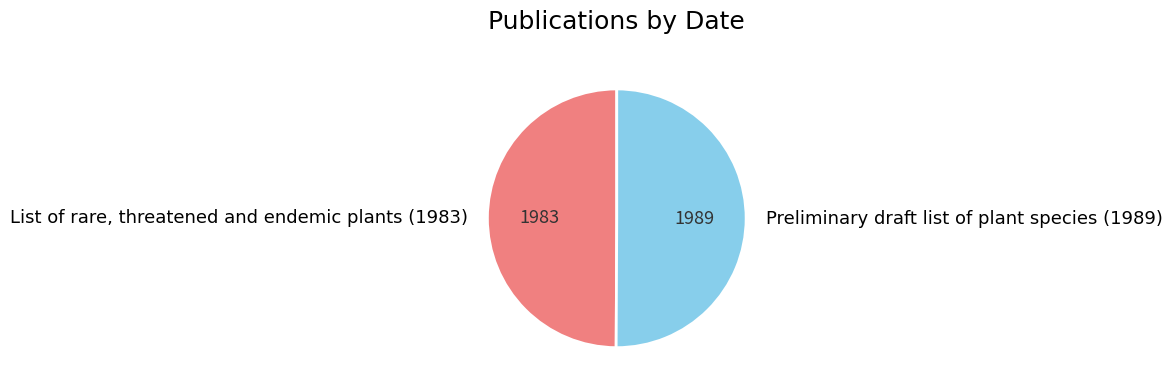

Is the sum of Preliminary draft list of plant species (1989) and List of rare, threatened and endemic plants (1983) greater than half?

Yes